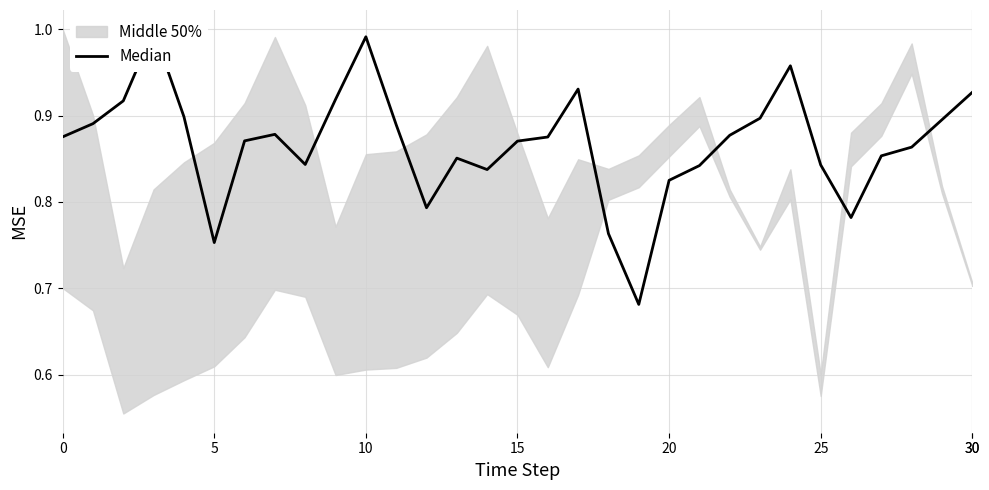

What is the label of the 11th point from the left?

10